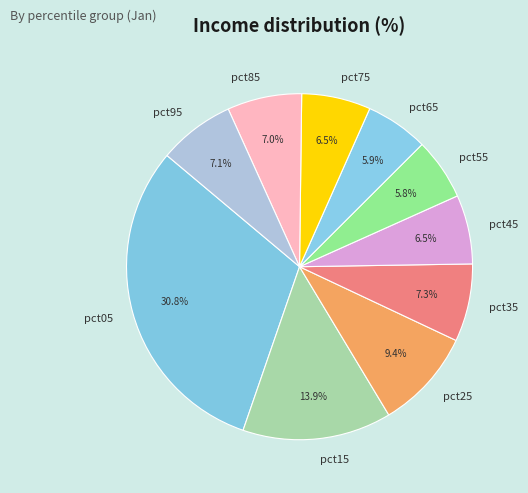

Count the number of slices in the pie.

10